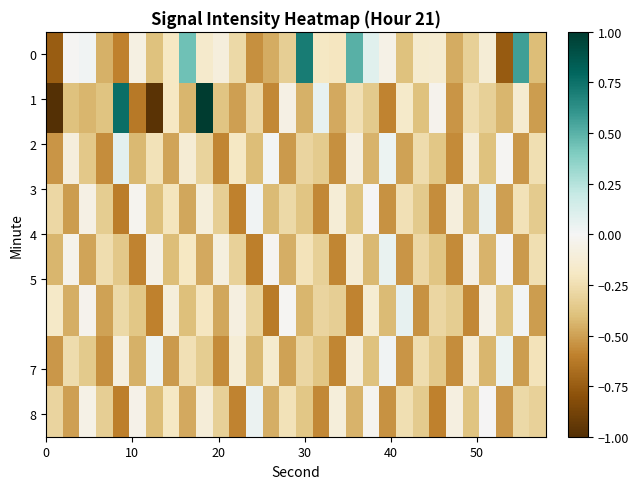

How many data points does each series have?

30